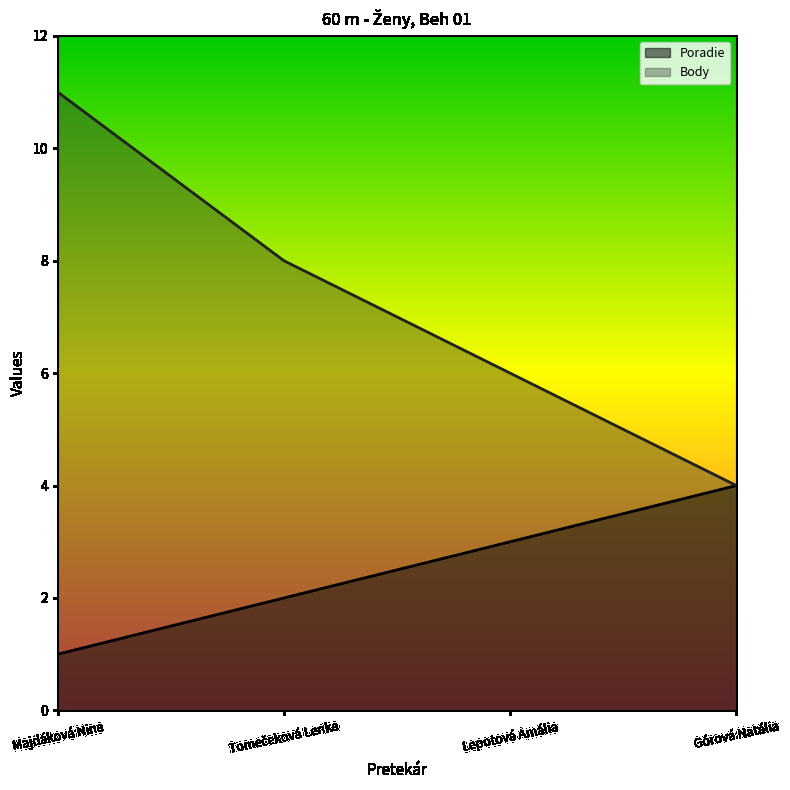

The Body series shows 6 at Lepotová Amália. True or false?

True